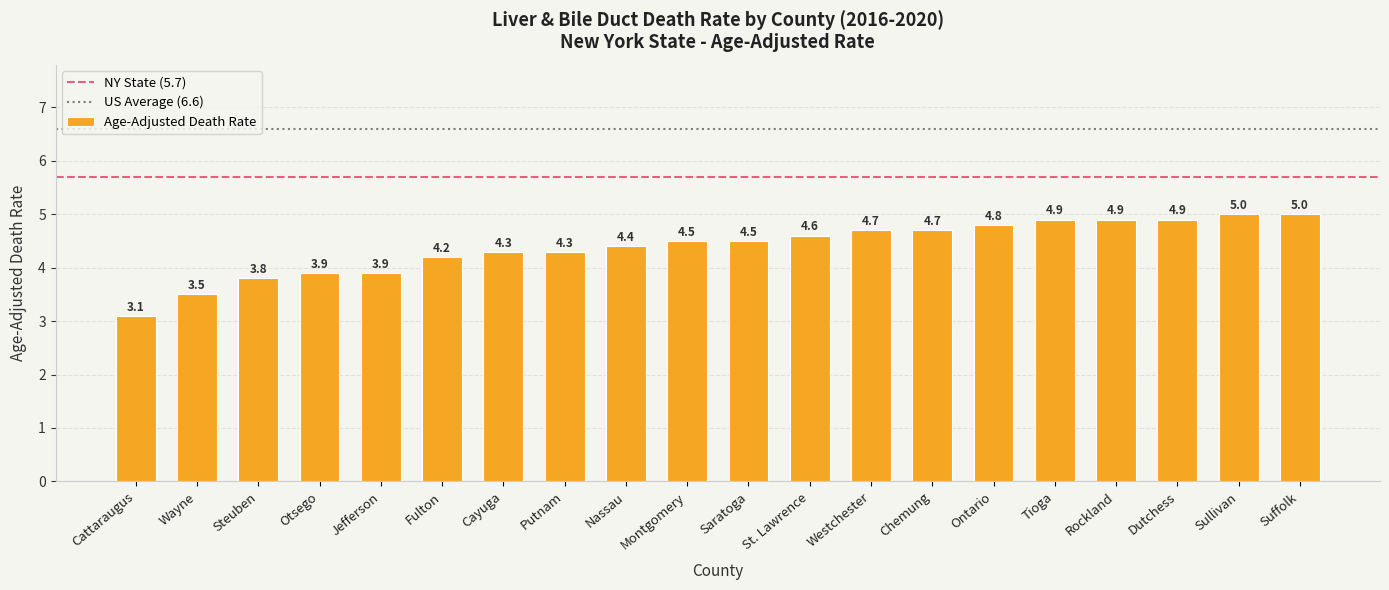

Approximately how many times larger is the value at Putnam compared to Fulton?

1.0